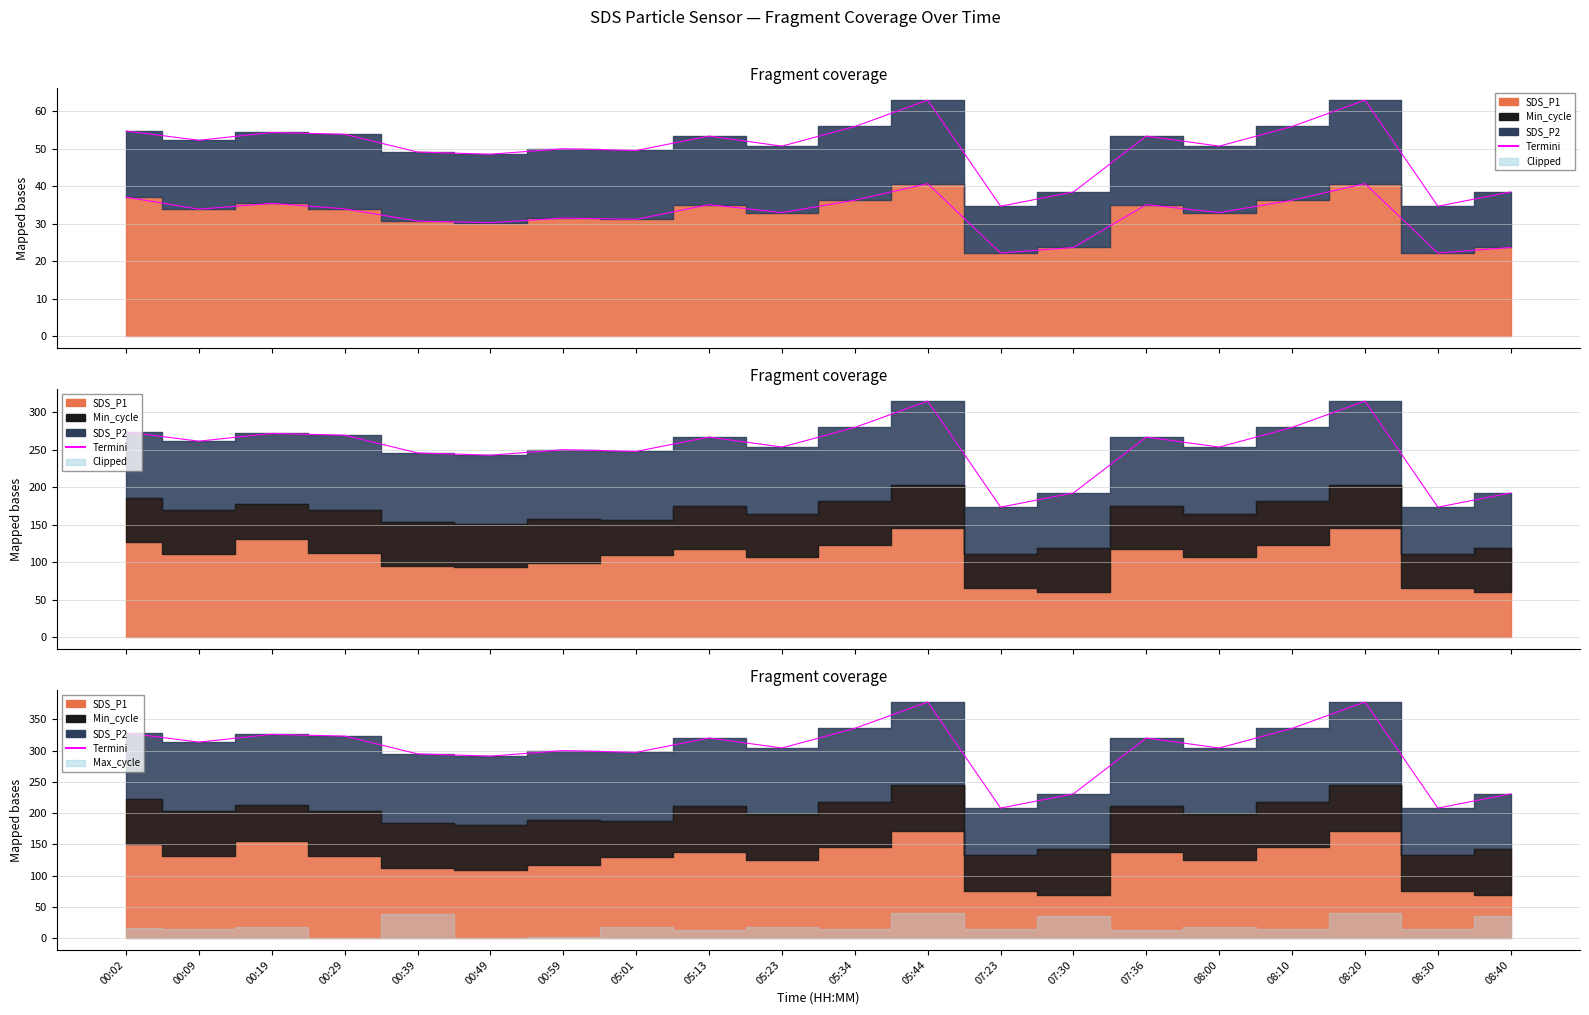

Between 05:13 and 08:40, which is larger?

05:13